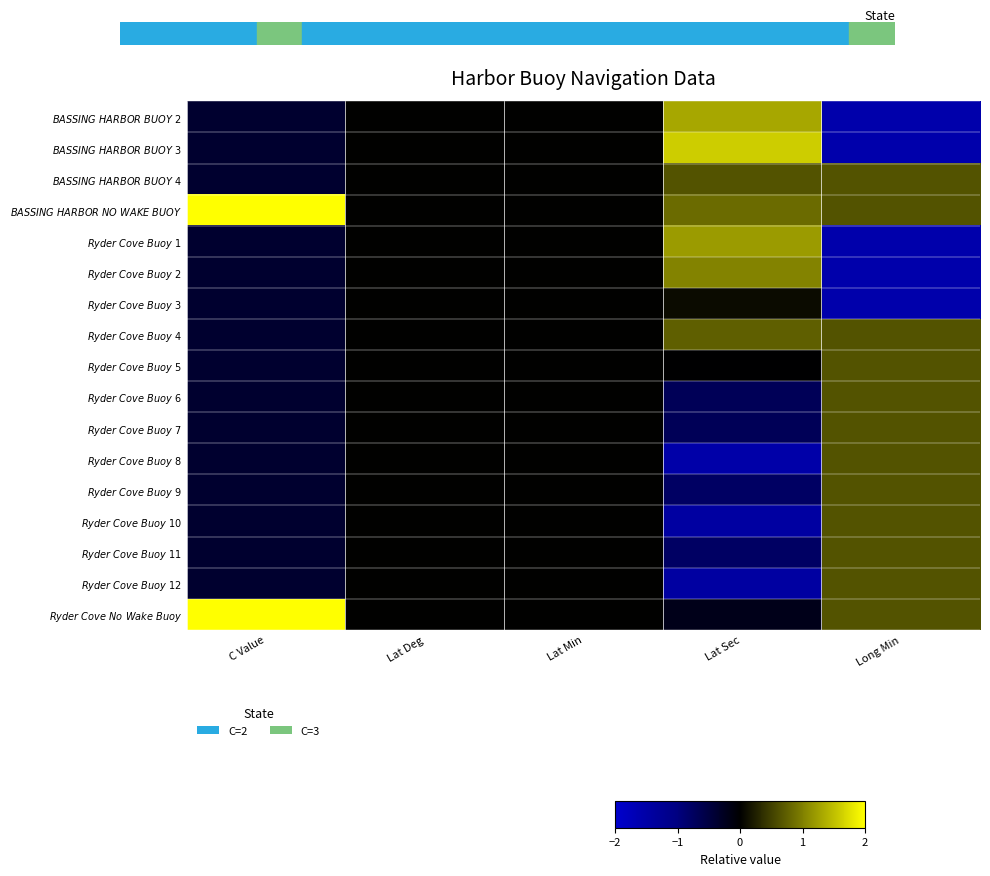

Reading left to right, extract all data points from this chart.

$\it{BASSING\ HARBOR\ BUOY\ 2}$: C Value=-0.4	Lat Deg=0.0	Lat Min=0.0	Lat Sec=1.3	Long Min=-1.5
$\it{BASSING\ HARBOR\ BUOY\ 3}$: C Value=-0.4	Lat Deg=0.0	Lat Min=0.0	Lat Sec=1.6	Long Min=-1.5
$\it{BASSING\ HARBOR\ BUOY\ 4}$: C Value=-0.4	Lat Deg=0.0	Lat Min=0.0	Lat Sec=0.7	Long Min=0.6
$\it{BASSING\ HARBOR\ NO\ WAKE\ BUOY}$: C Value=2.0	Lat Deg=0.0	Lat Min=0.0	Lat Sec=0.8	Long Min=0.6
$\it{Ryder\ Cove\ Buoy\ 1}$: C Value=-0.4	Lat Deg=0.0	Lat Min=0.0	Lat Sec=1.2	Long Min=-1.5
$\it{Ryder\ Cove\ Buoy\ 2}$: C Value=-0.4	Lat Deg=0.0	Lat Min=0.0	Lat Sec=1.0	Long Min=-1.5
$\it{Ryder\ Cove\ Buoy\ 3}$: C Value=-0.4	Lat Deg=0.0	Lat Min=0.0	Lat Sec=0.1	Long Min=-1.5
$\it{Ryder\ Cove\ Buoy\ 4}$: C Value=-0.4	Lat Deg=0.0	Lat Min=0.0	Lat Sec=0.7	Long Min=0.6
$\it{Ryder\ Cove\ Buoy\ 5}$: C Value=-0.4	Lat Deg=0.0	Lat Min=0.0	Lat Sec=-0.0	Long Min=0.6
$\it{Ryder\ Cove\ Buoy\ 6}$: C Value=-0.4	Lat Deg=0.0	Lat Min=0.0	Lat Sec=-0.7	Long Min=0.6
$\it{Ryder\ Cove\ Buoy\ 7}$: C Value=-0.4	Lat Deg=0.0	Lat Min=0.0	Lat Sec=-0.7	Long Min=0.6
$\it{Ryder\ Cove\ Buoy\ 8}$: C Value=-0.4	Lat Deg=0.0	Lat Min=0.0	Lat Sec=-1.5	Long Min=0.6
$\it{Ryder\ Cove\ Buoy\ 9}$: C Value=-0.4	Lat Deg=0.0	Lat Min=0.0	Lat Sec=-0.8	Long Min=0.6
$\it{Ryder\ Cove\ Buoy\ 10}$: C Value=-0.4	Lat Deg=0.0	Lat Min=0.0	Lat Sec=-1.4	Long Min=0.6
$\it{Ryder\ Cove\ Buoy\ 11}$: C Value=-0.4	Lat Deg=0.0	Lat Min=0.0	Lat Sec=-0.8	Long Min=0.6
$\it{Ryder\ Cove\ Buoy\ 12}$: C Value=-0.4	Lat Deg=0.0	Lat Min=0.0	Lat Sec=-1.4	Long Min=0.6
$\it{Ryder\ Cove\ No\ Wake\ Buoy}$: C Value=2.0	Lat Deg=0.0	Lat Min=0.0	Lat Sec=-0.2	Long Min=0.6